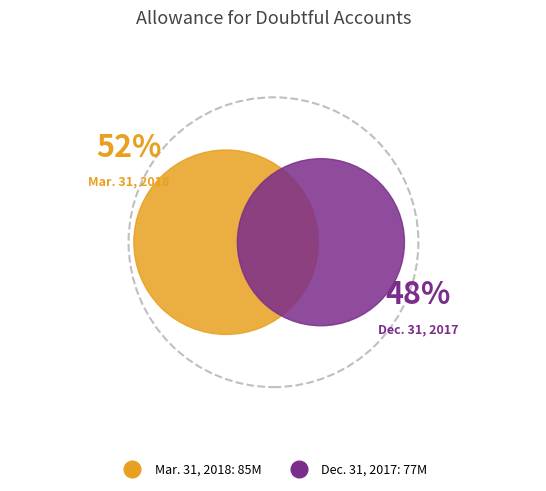

How many segments does this pie chart have?

2